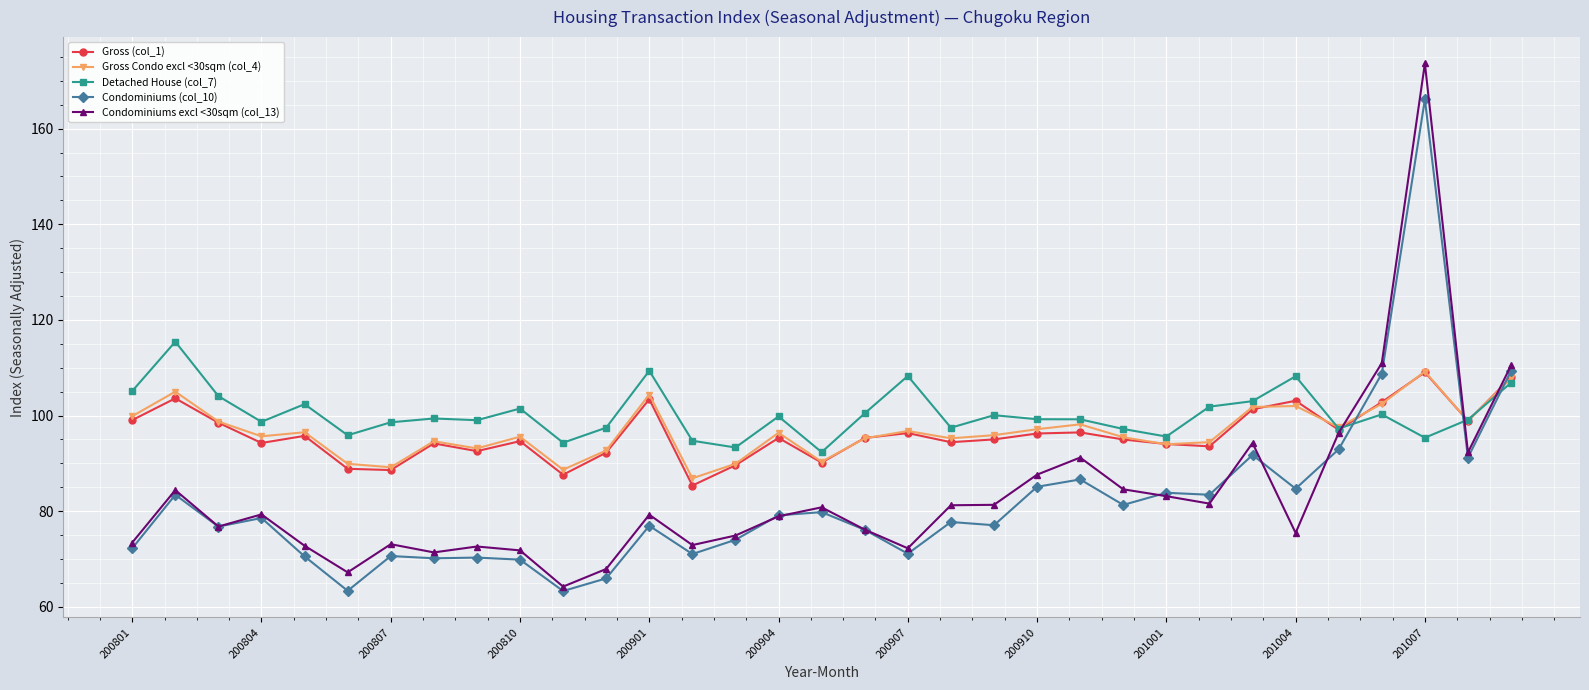

What is the value of the Gross Condo excl <30sqm (col_4) point at the 1st from the left?

99.9